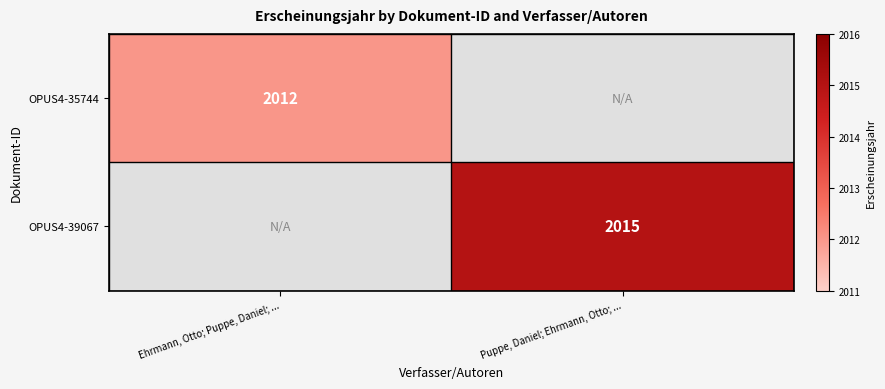

True or false: OPUS4-39067 has a value of 1175 at Puppe, Daniel; Ehrmann, Otto; ....

False